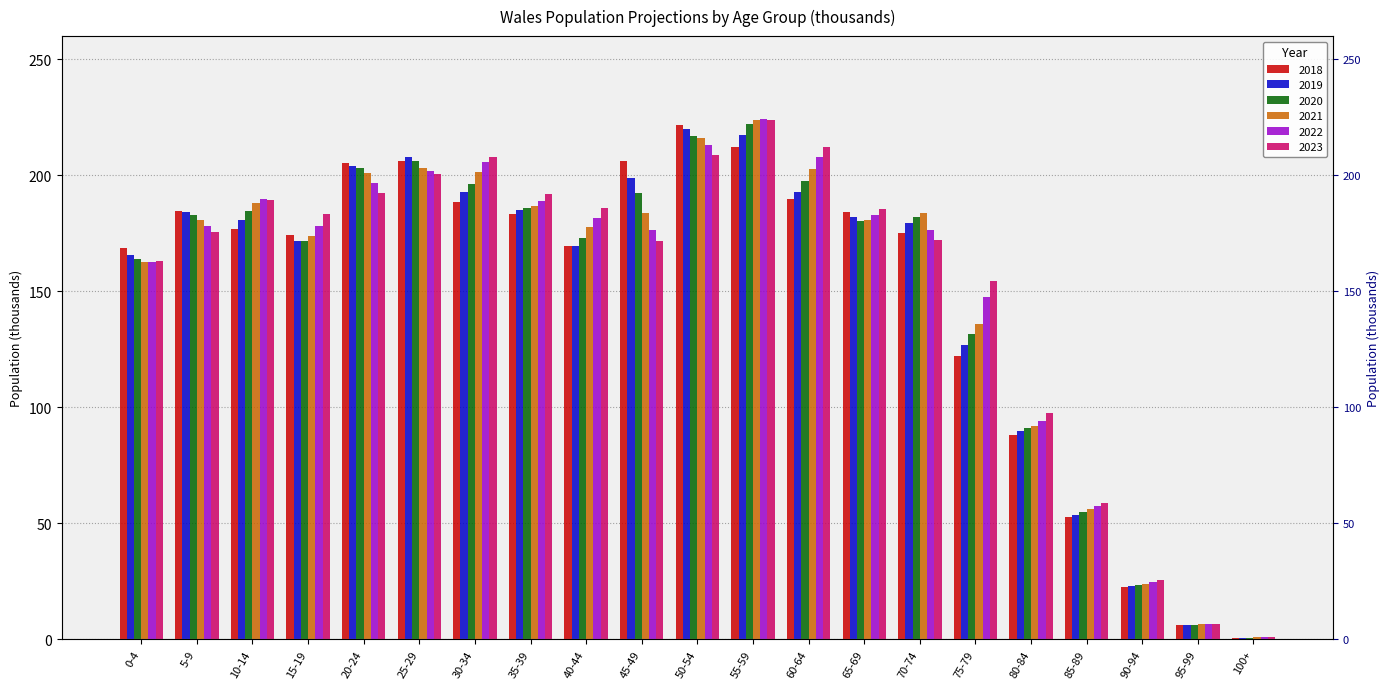

Which label corresponds to the largest value in the chart?

55-59